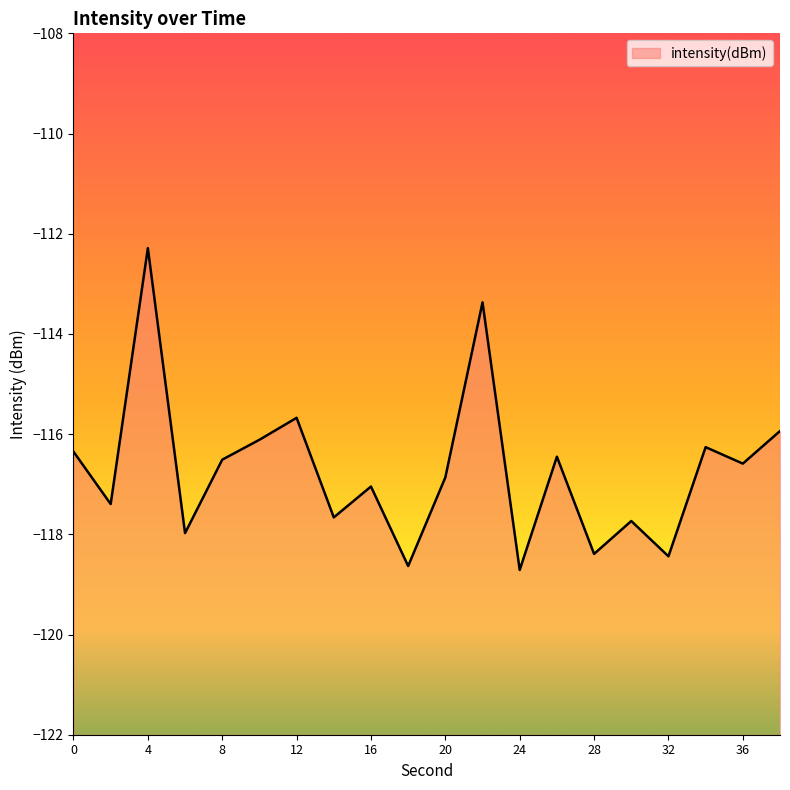

At which category does the data reach its first local valley?

2